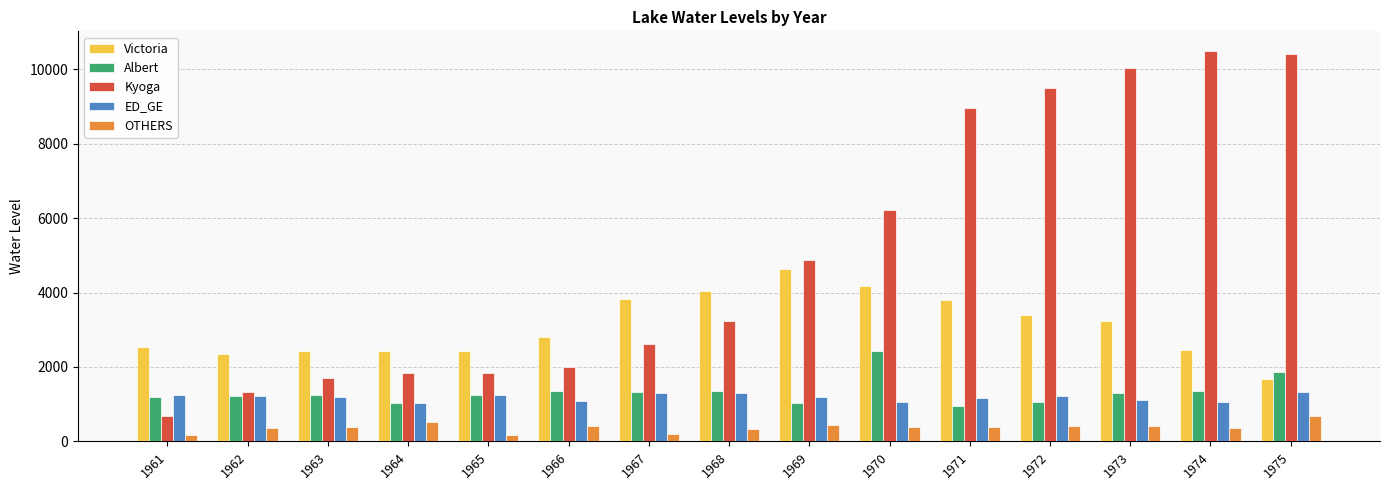

What is the sum of the Albert values at 1968 and 1963?

2600